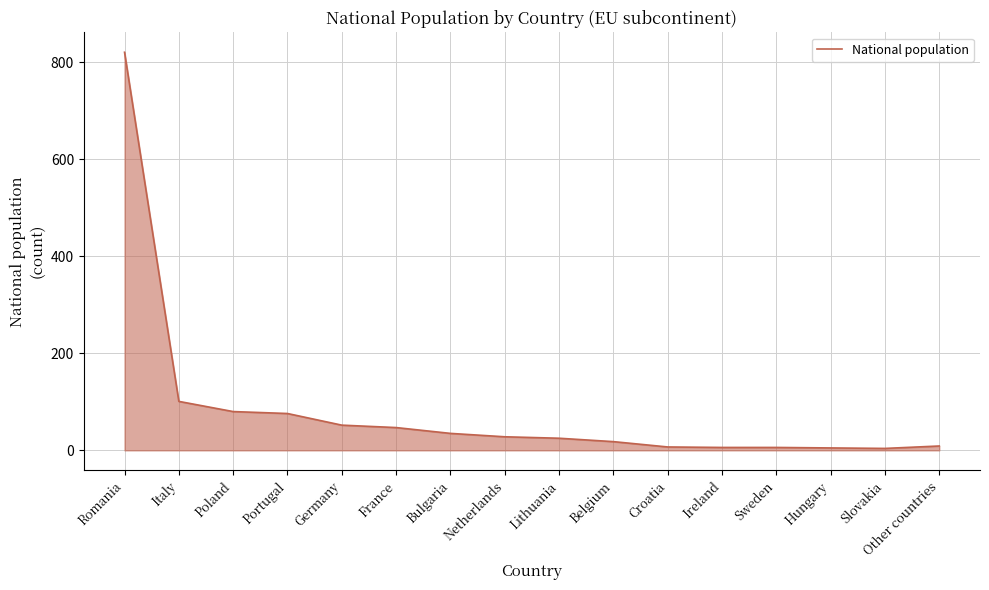

The chart shows a value of 76 at Portugal. True or false?

True